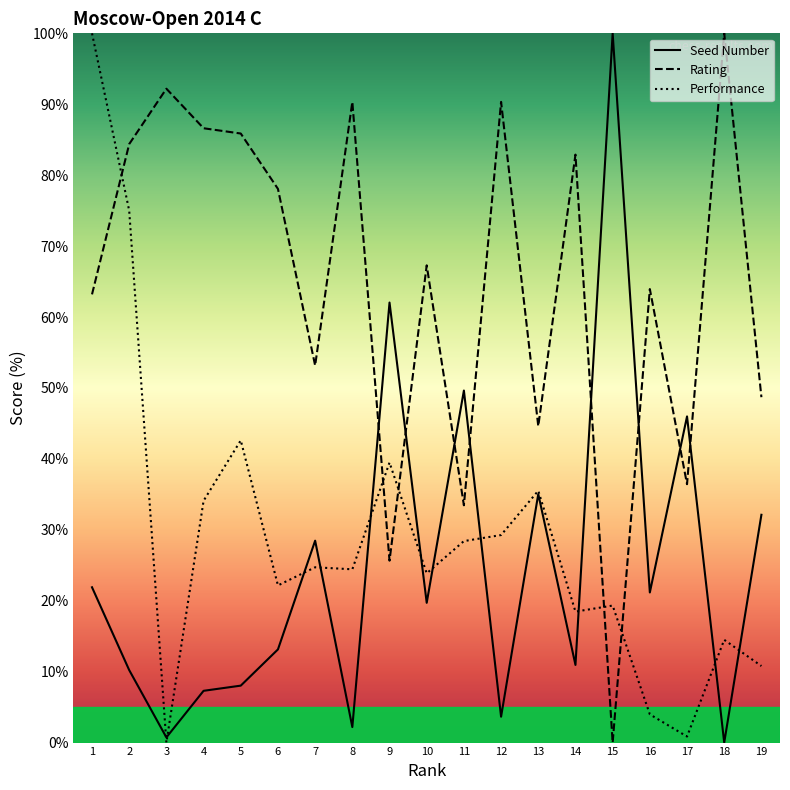

True or false: Performance has more than 2 interior local peaks.

True